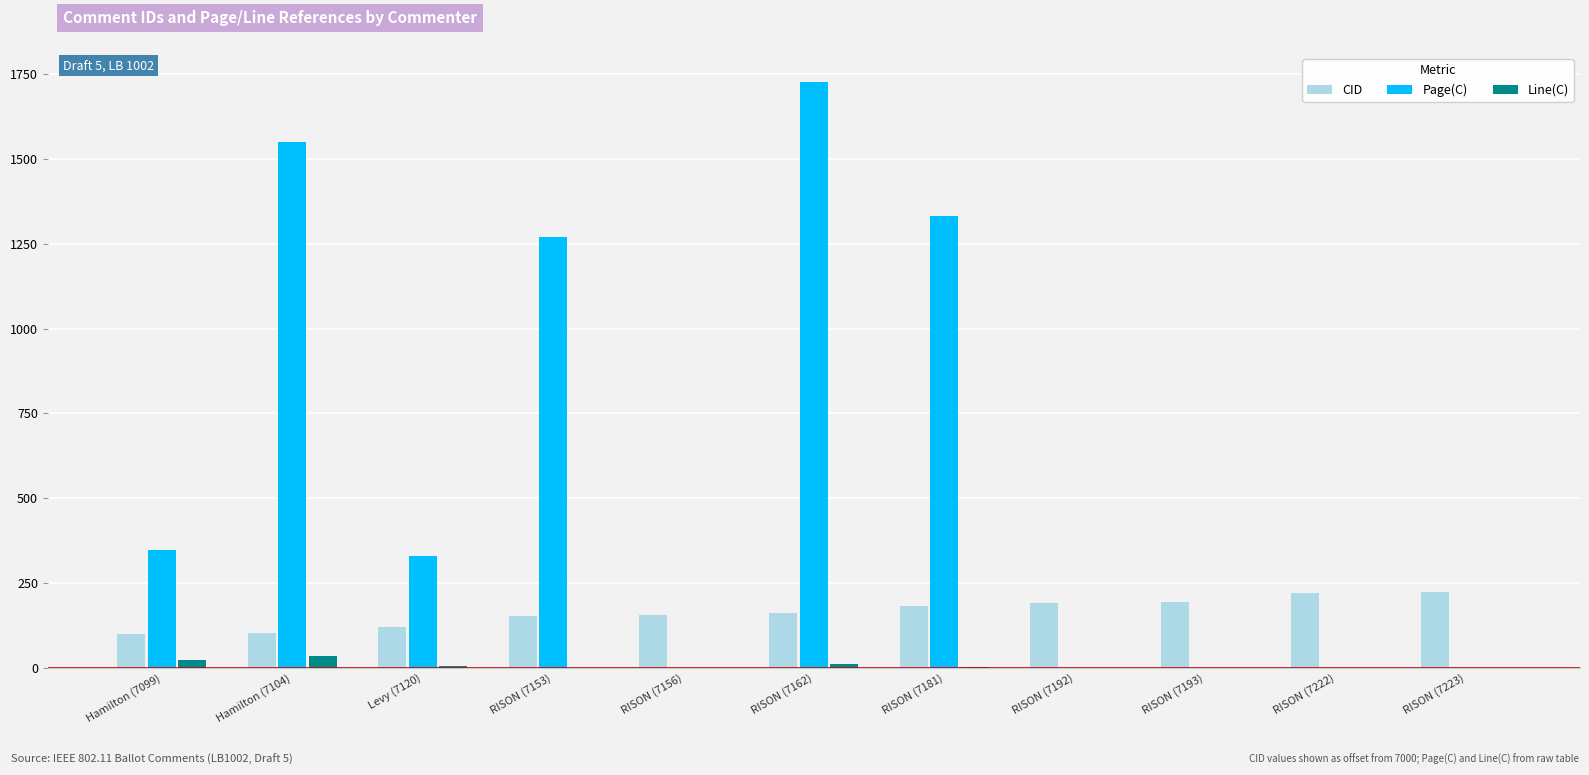

What are all the series names shown in the legend?

CID, Page(C), Line(C)